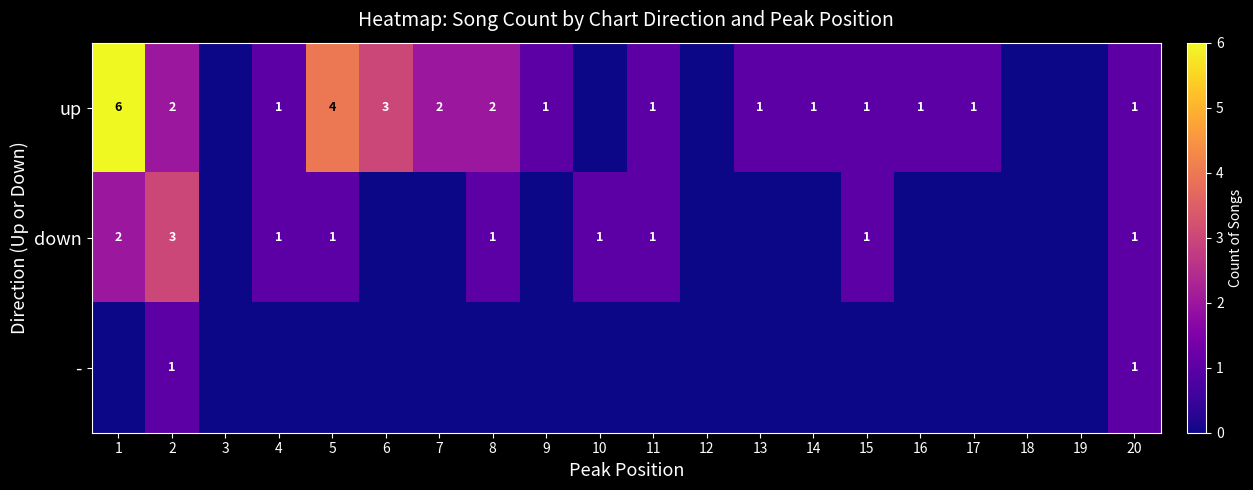

At which category is the sum across all series the highest?

1